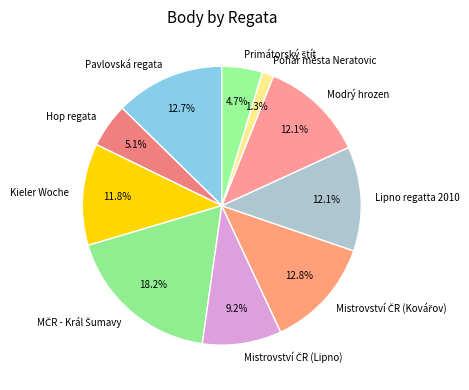

Is there a majority slice in this chart?

No